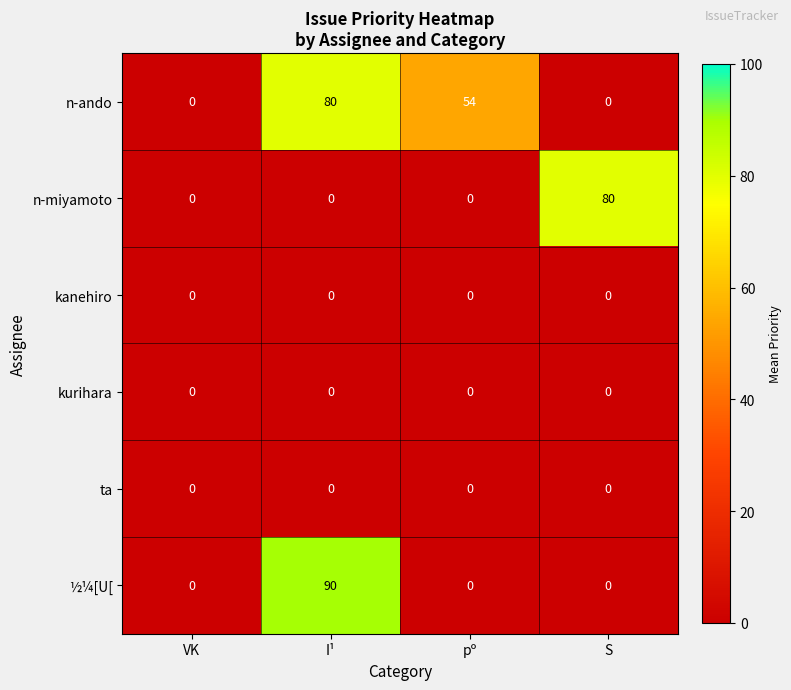

Which series has the widest spread of values?

½¼[U[